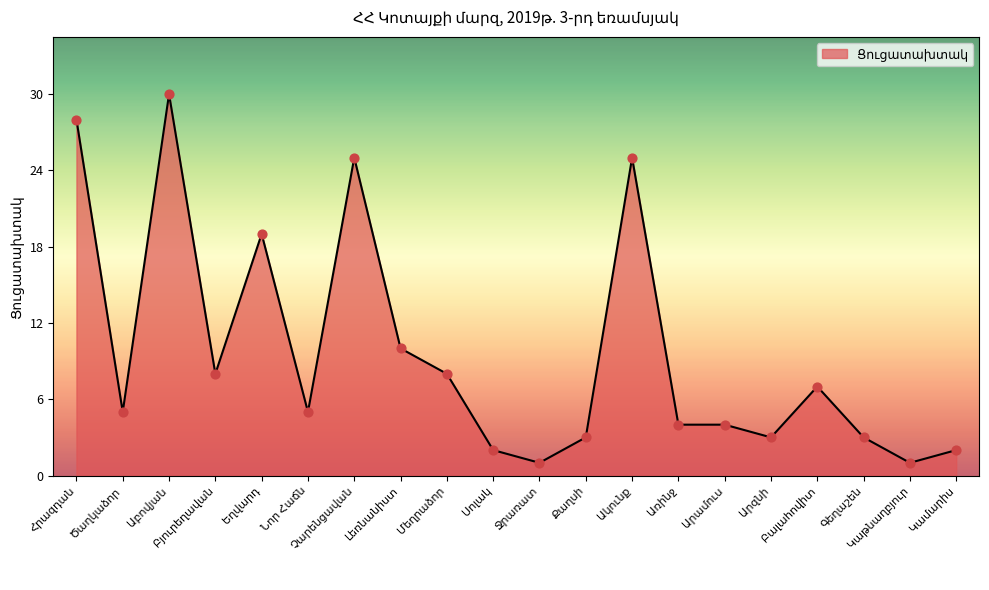

What is the maximum value shown in the chart?

30